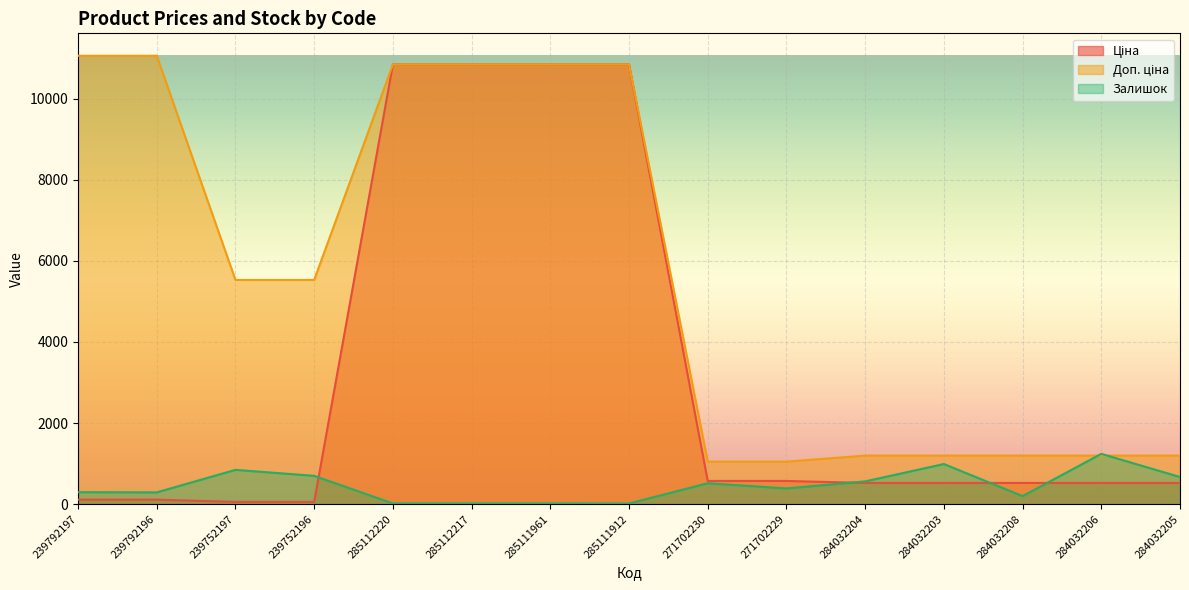

Where is Залишок nearest to the value 627?

284032205